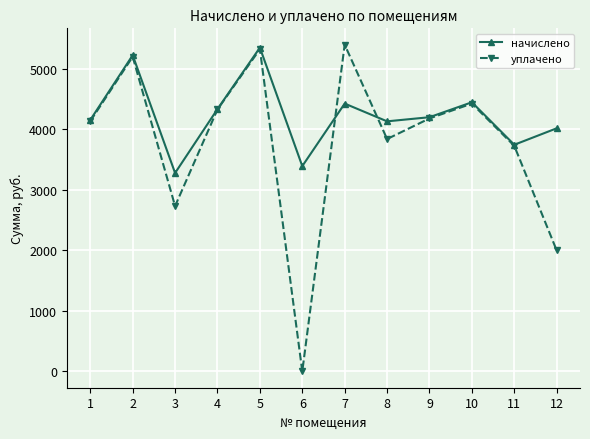

How many values in the уплачено series are below 4181?

6